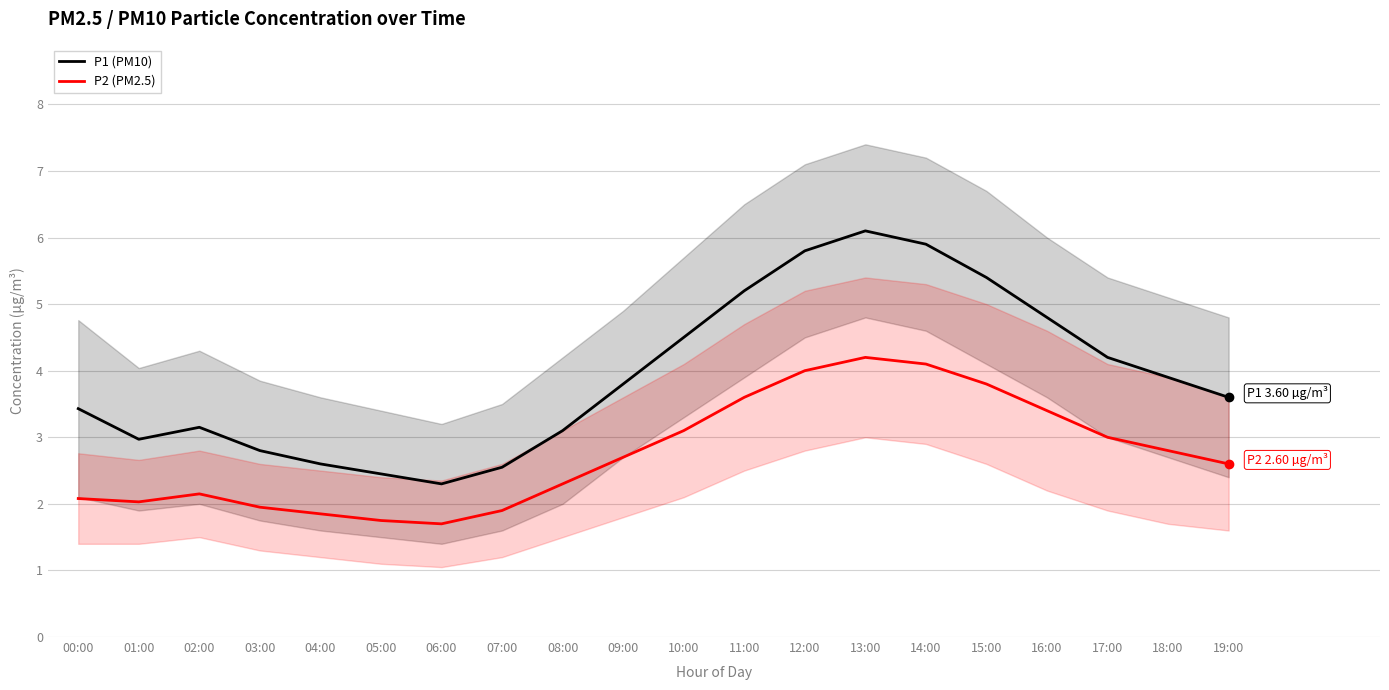

In P1 (PM10), how many points are higher than both neighbors (excluding endpoints)?

2